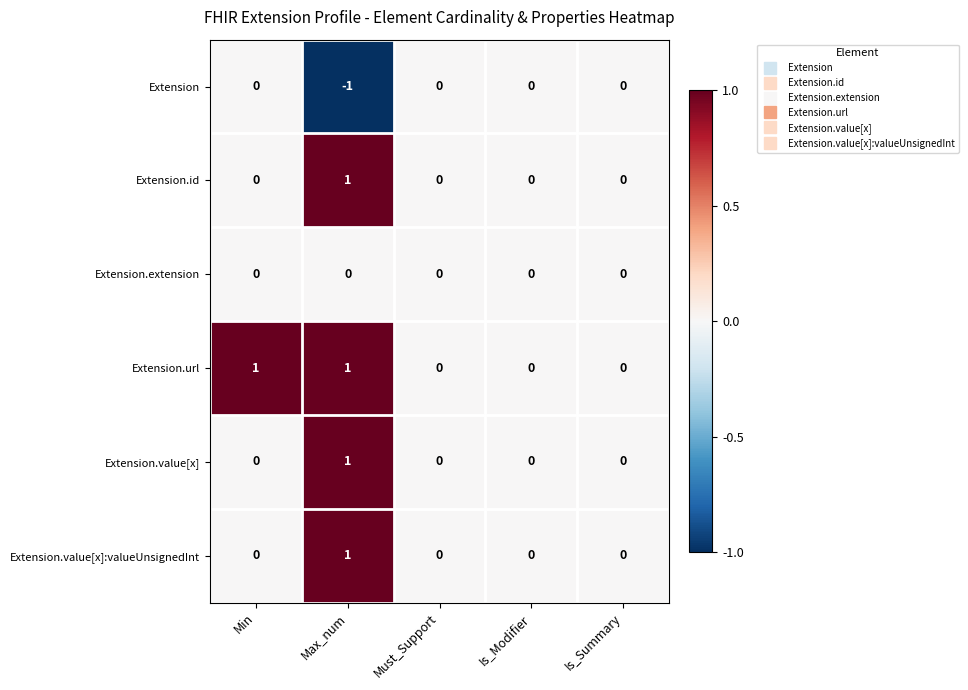

Which label corresponds to the smallest value in the chart?

Max_num